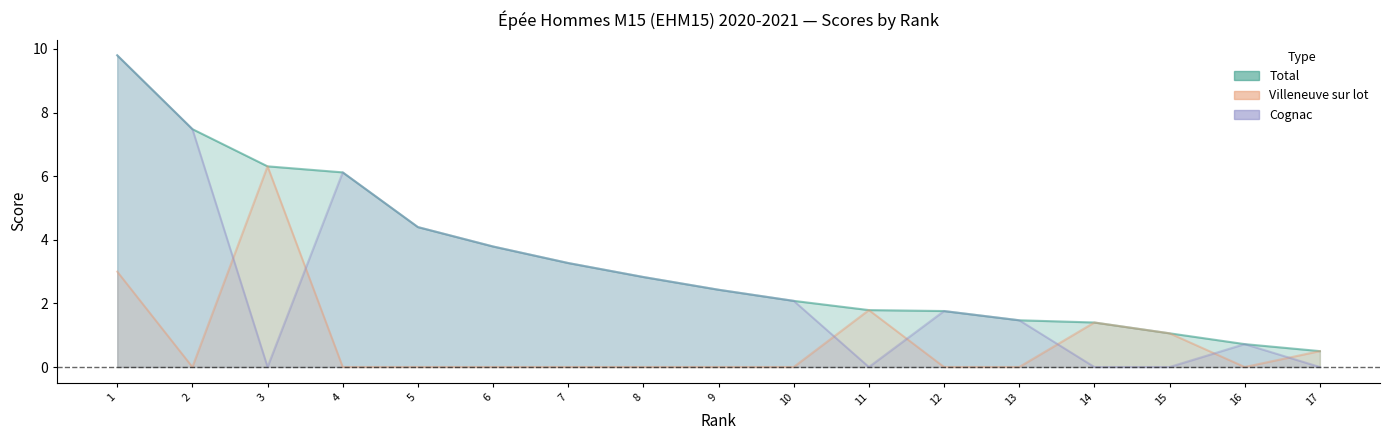

What is the highest value of the total series?

9.8